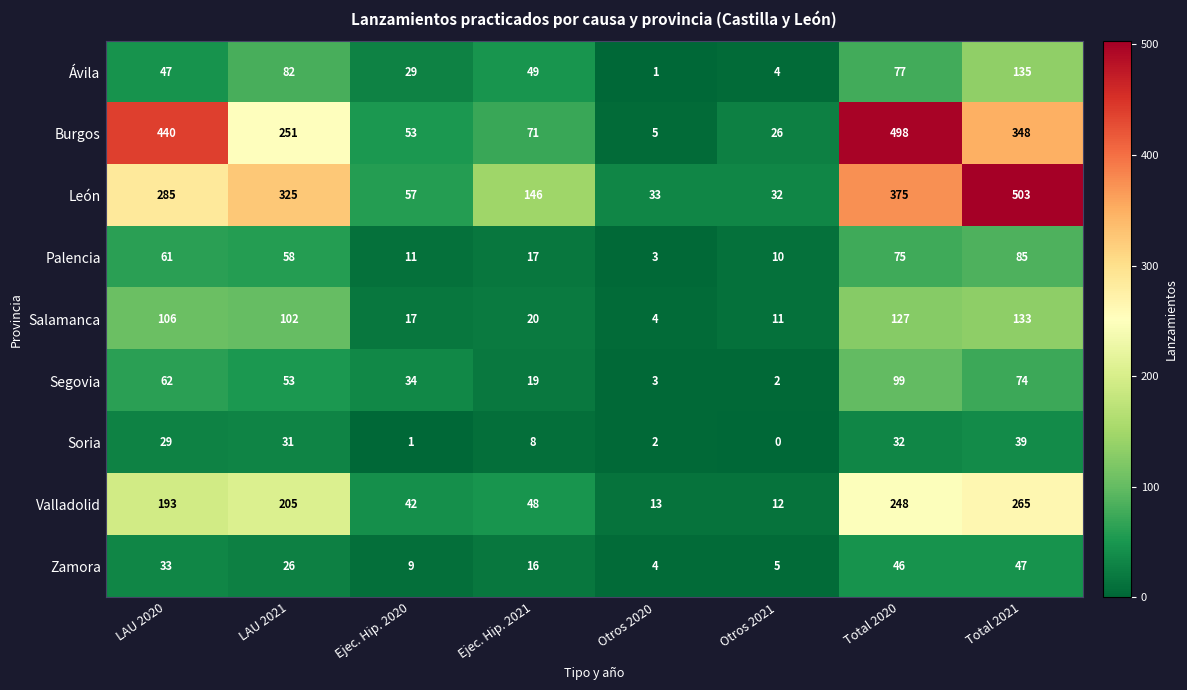

List the labels in order of Ávila value, largest first.

Total 2021, LAU 2021, Total 2020, Ejec. Hip. 2021, LAU 2020, Ejec. Hip. 2020, Otros 2021, Otros 2020